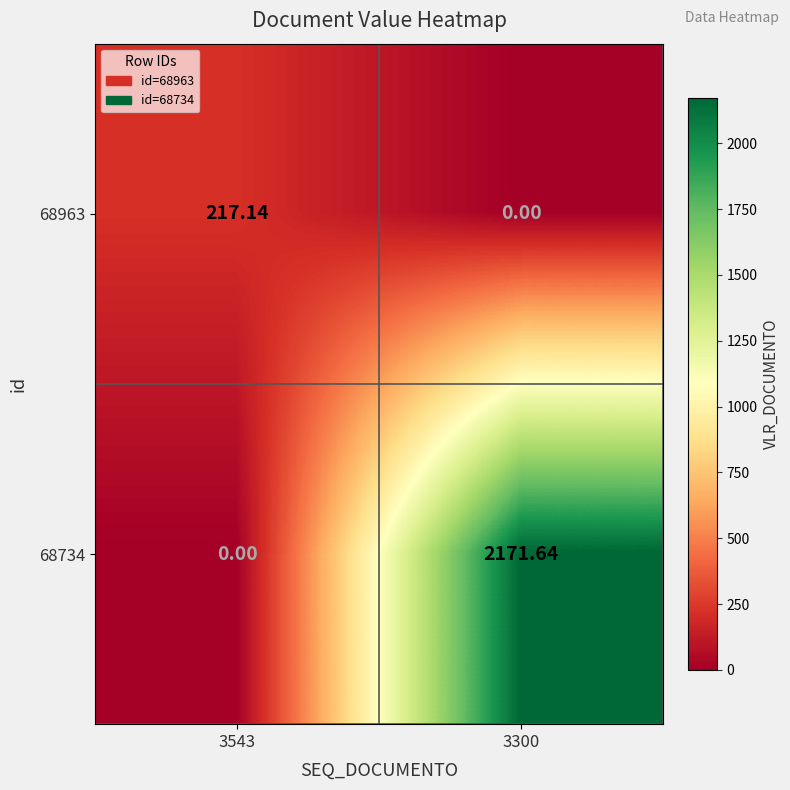

How many distinct data groups are displayed?

2